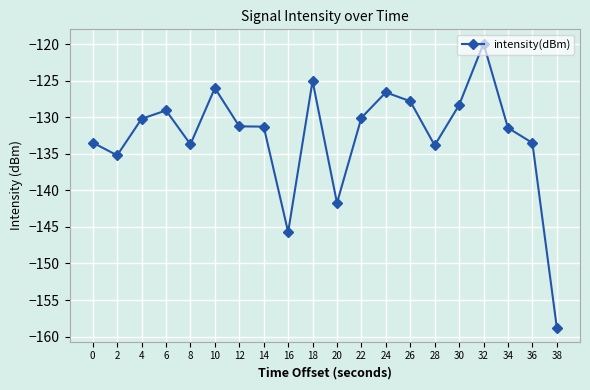

True or false: the data shows -215.7 at 6.

False